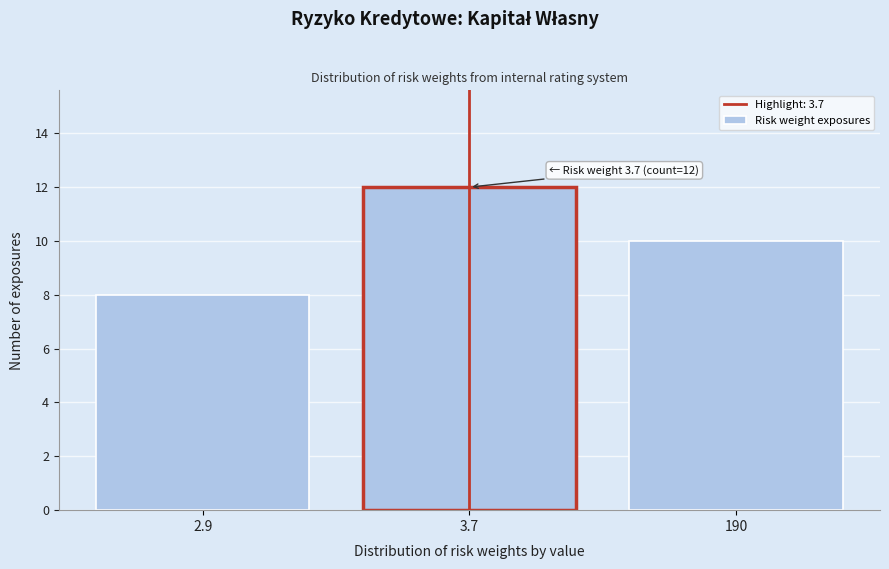

Reading right to left, what are all the values shown in this chart?

10	12	8